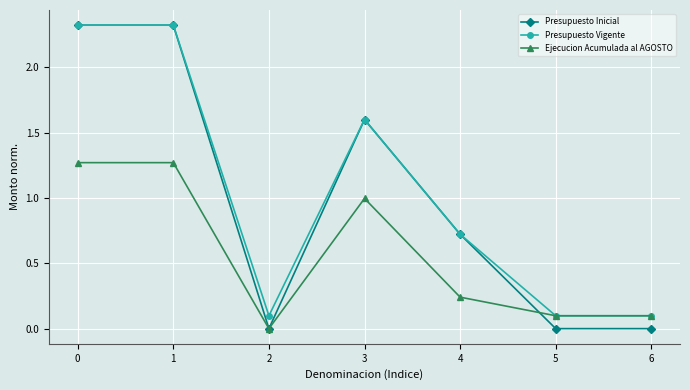

How many lines are shown in the chart?

3